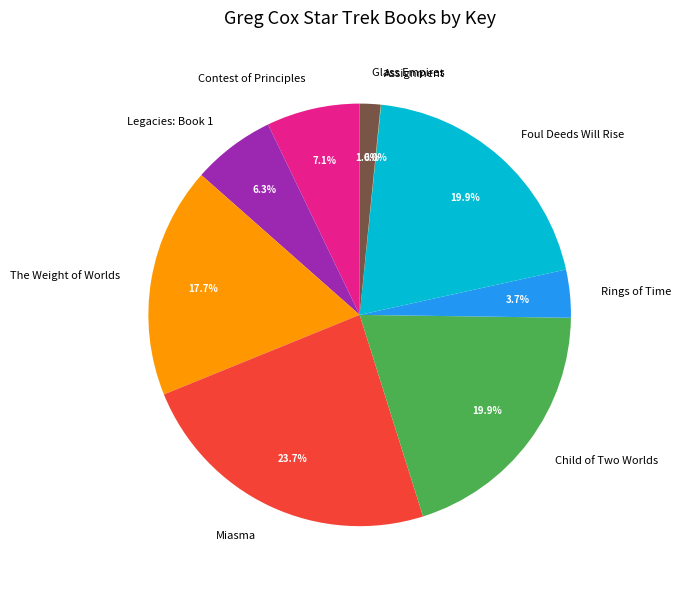

Is Legacies: Book 1 the majority of the pie?

No